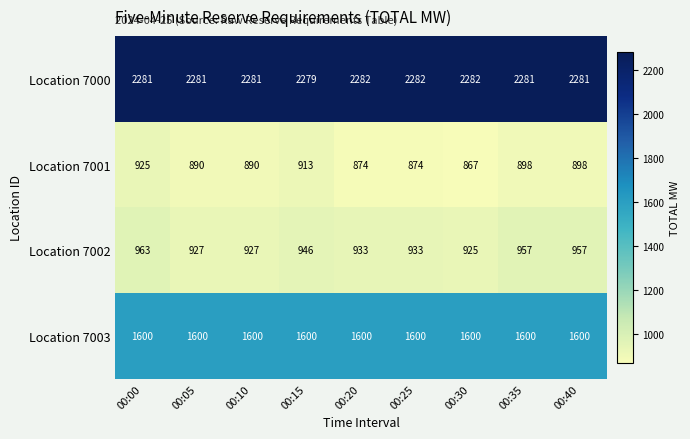

Rank the series at 00:25 from highest to lowest value.

Location 7000, Location 7003, Location 7002, Location 7001